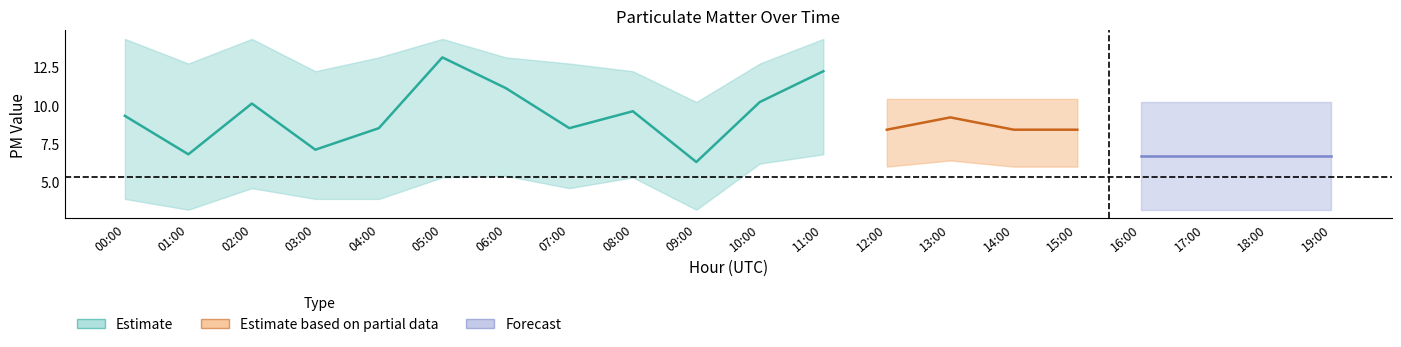

List the labels in order of P1 value, largest first.

05:00, 11:00, 06:00, 13:00, 10:00, 02:00, 08:00, 00:00, 17:00, 04:00, 07:00, 16:00, 12:00, 18:00, 14:00, 15:00, 03:00, 01:00, 09:00, 19:00